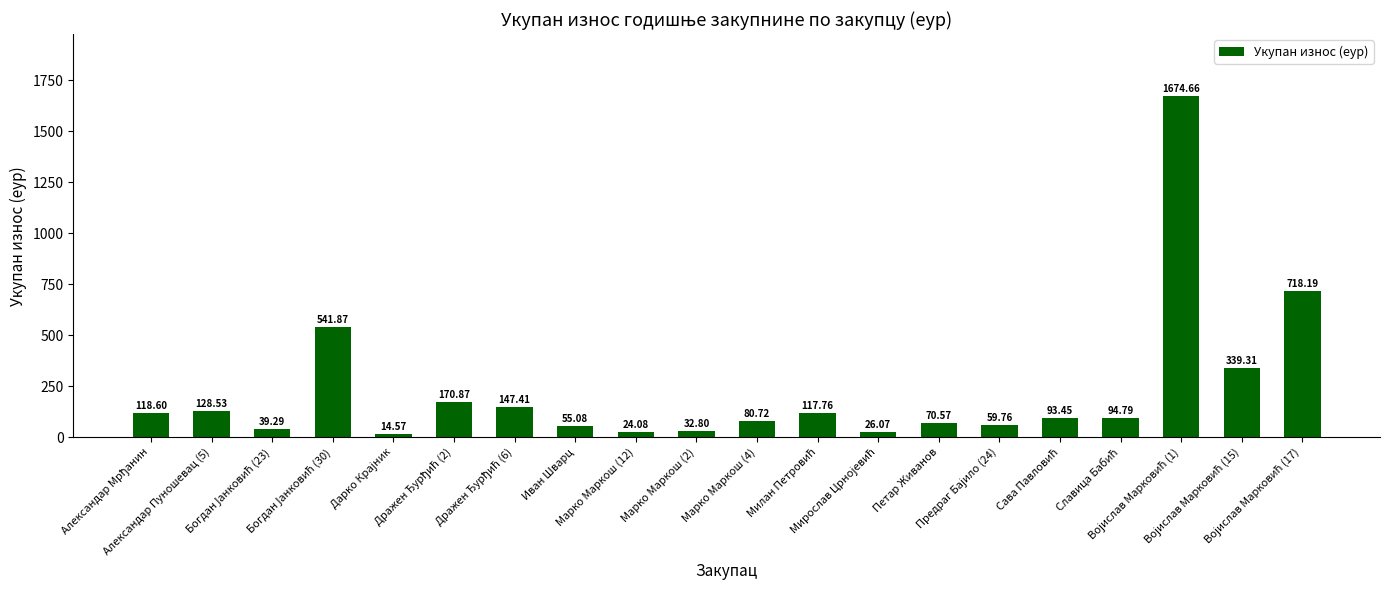

What is the sum of all values?

4548.4